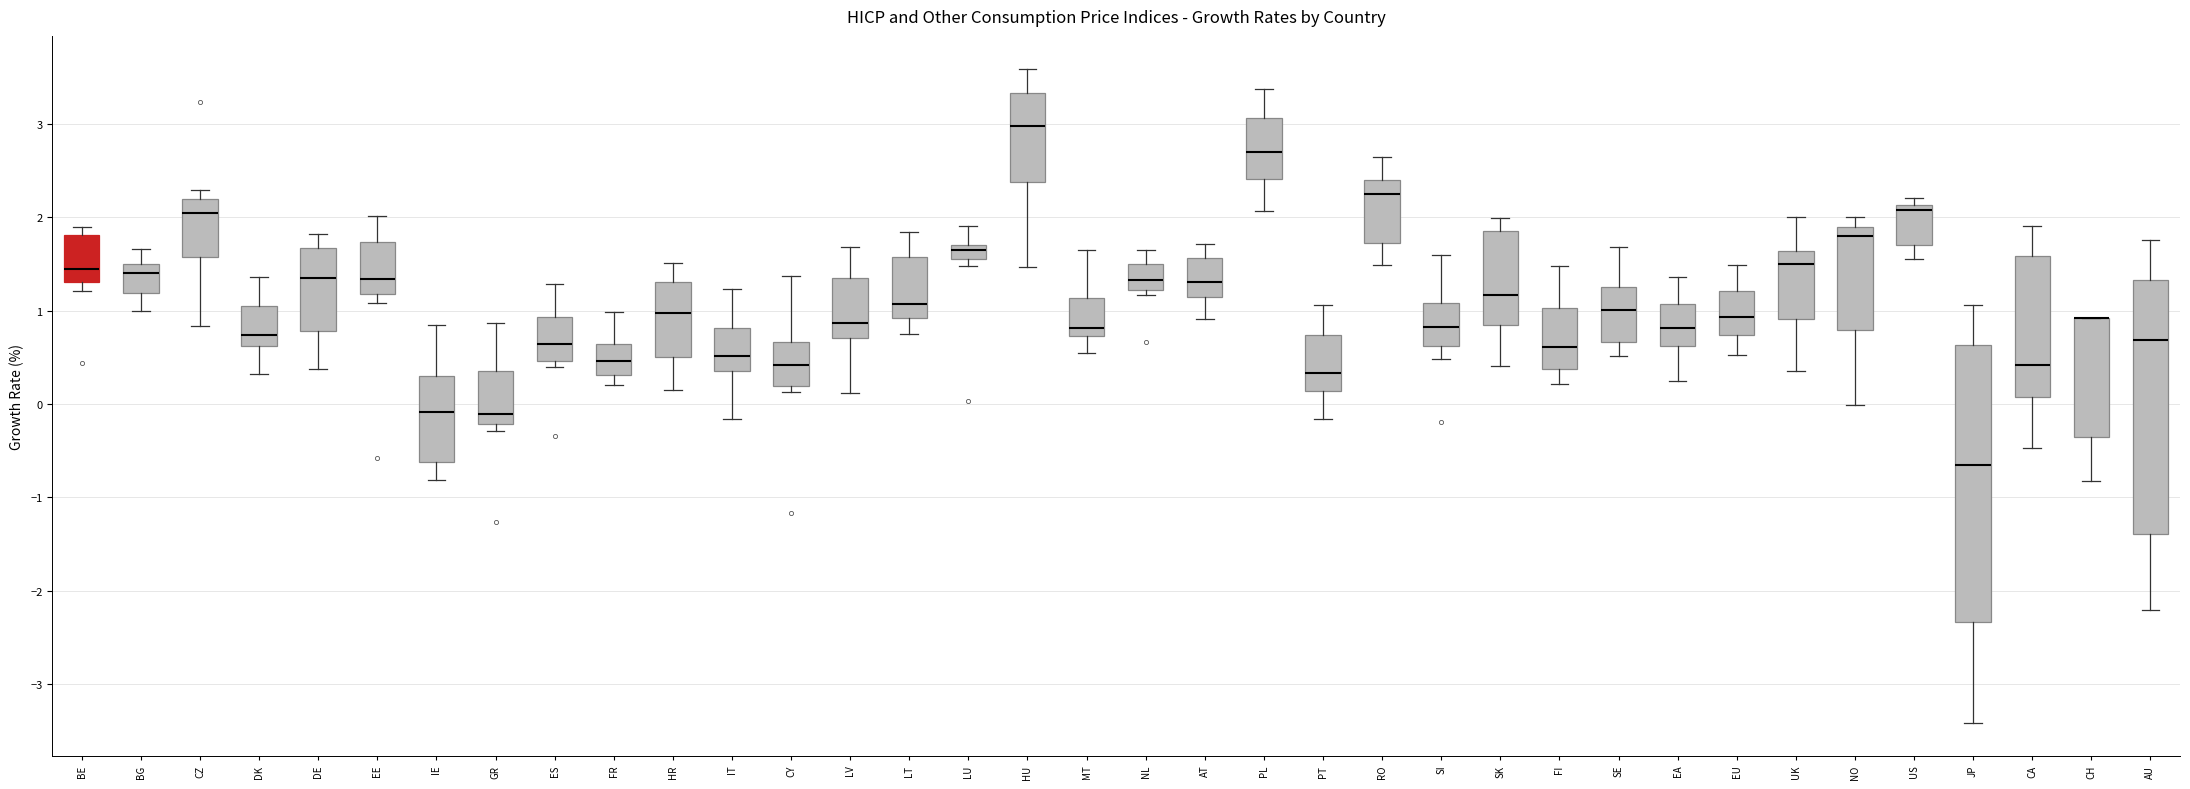

Where is the lower edge of the box for IT on the y-axis? The values are not printed on the chart, so give them approximately, as read against the axis.

0.4